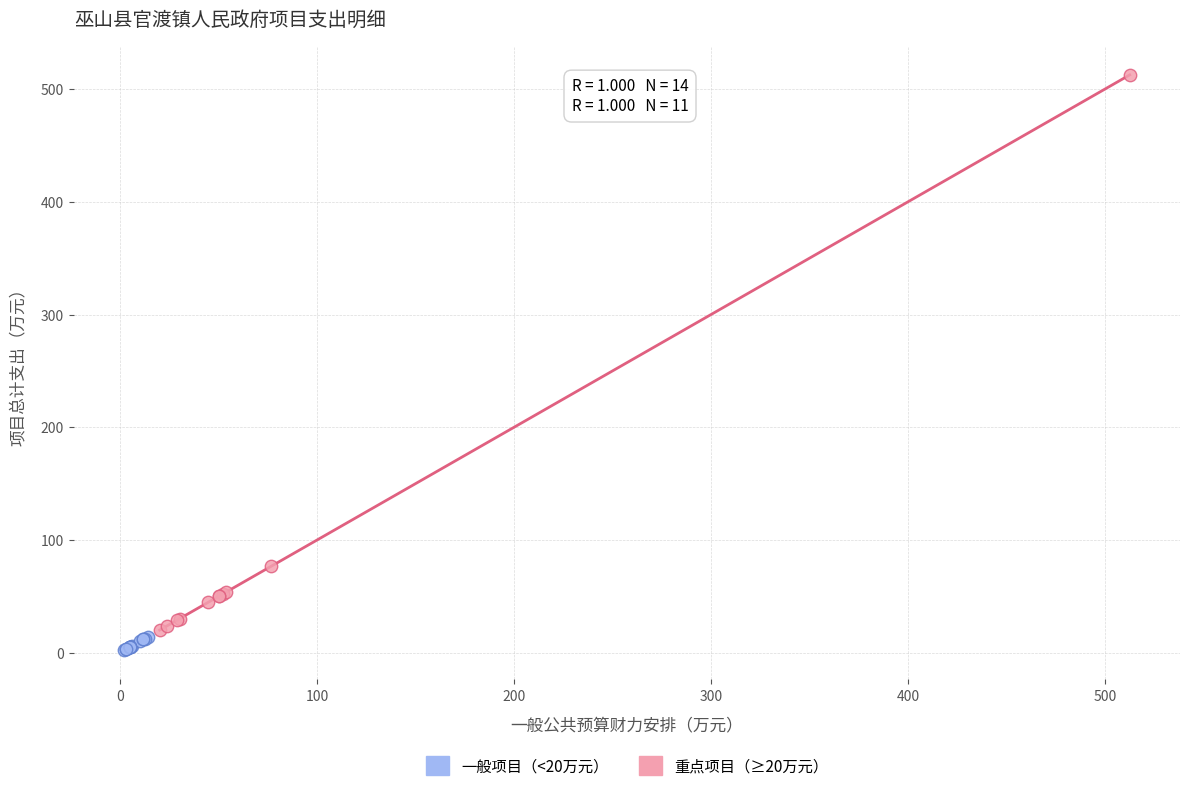

What are all the series names shown in the legend?

一般项目（<20万元）, 重点项目（≥20万元）